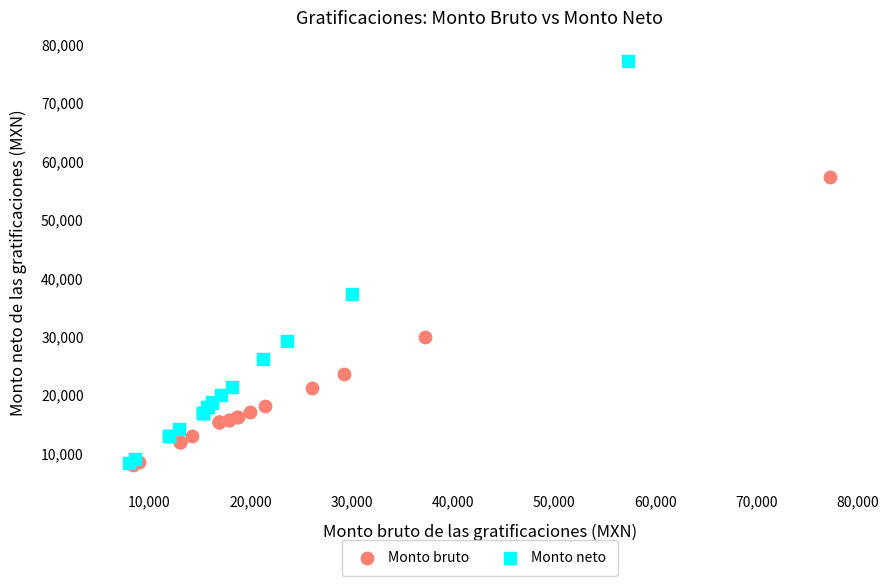

Which series reaches the maximum Y coordinate?

Monto neto